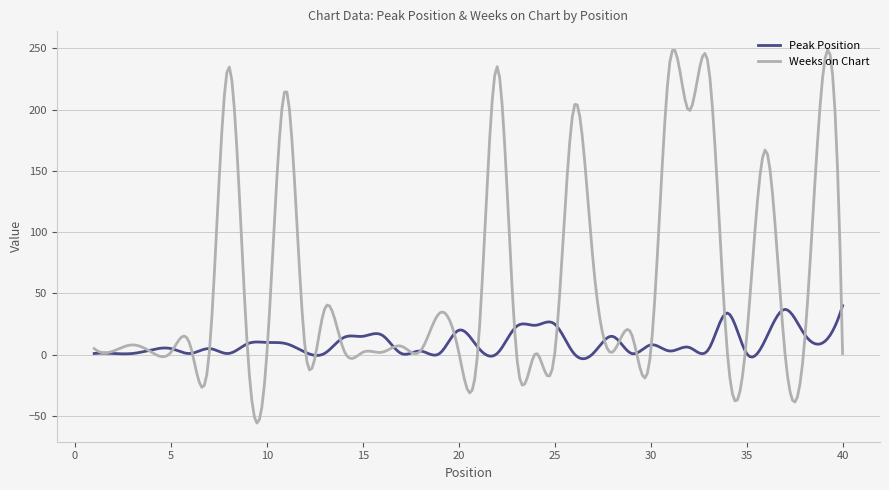

List the series in order of their overall mean, highest first.

Weeks on Chart, Peak Position